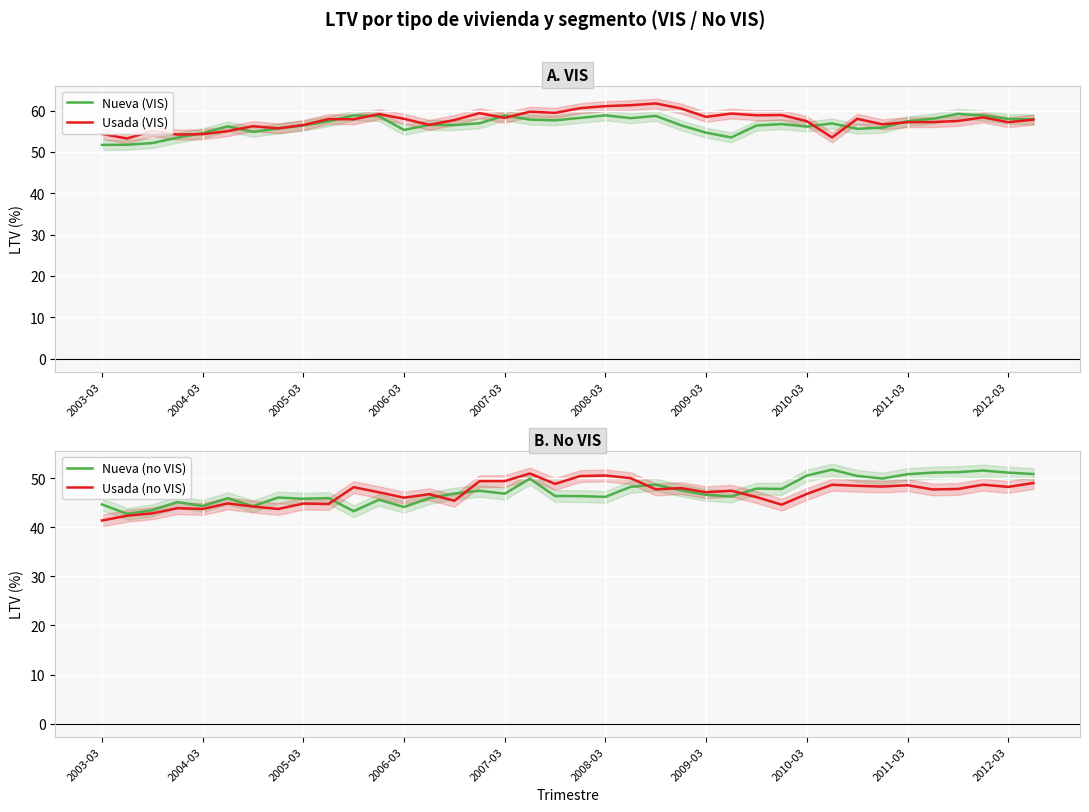

At how many categories does at least one series exceed 41?

38